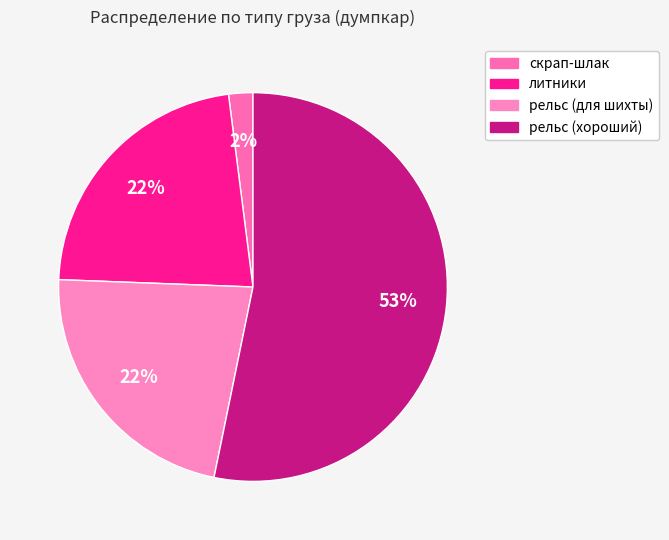

Is it true that литники is 12% of the pie?

False